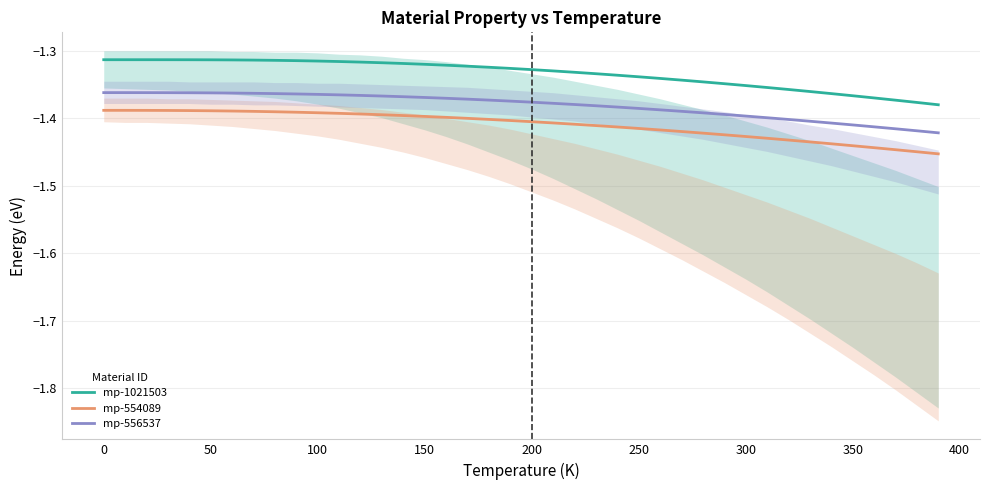

True or false: mp-1021503 has more than 2 points higher than both neighbors.

False